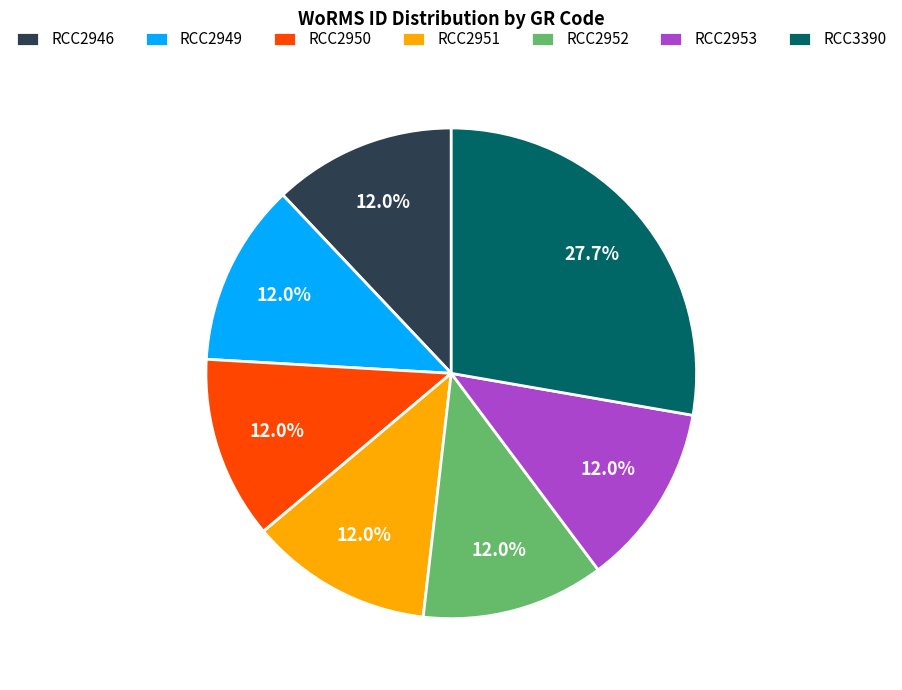

Is the sum of RCC2950 and RCC2953 greater than half?

No